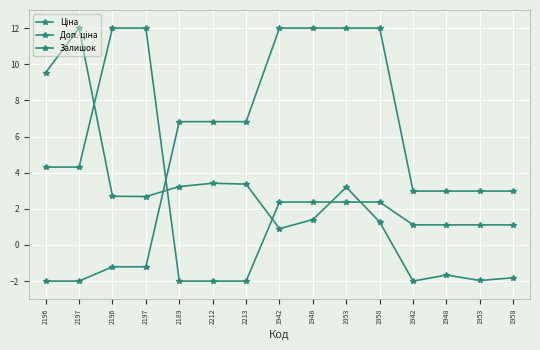

How many intersections are there between Залишок and Доп. ціна?

5